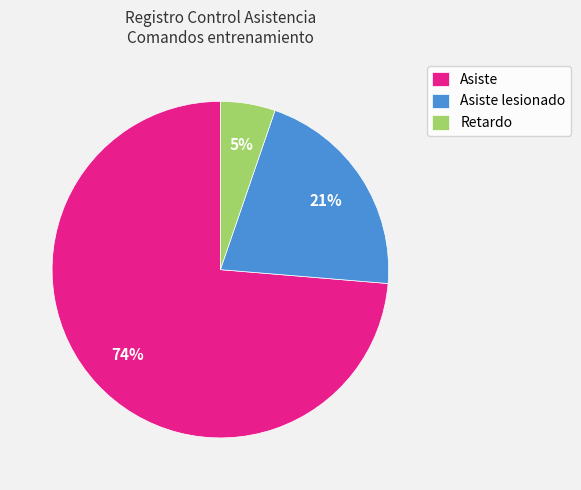

Combined, do Asiste and Retardo account for over 50%?

Yes